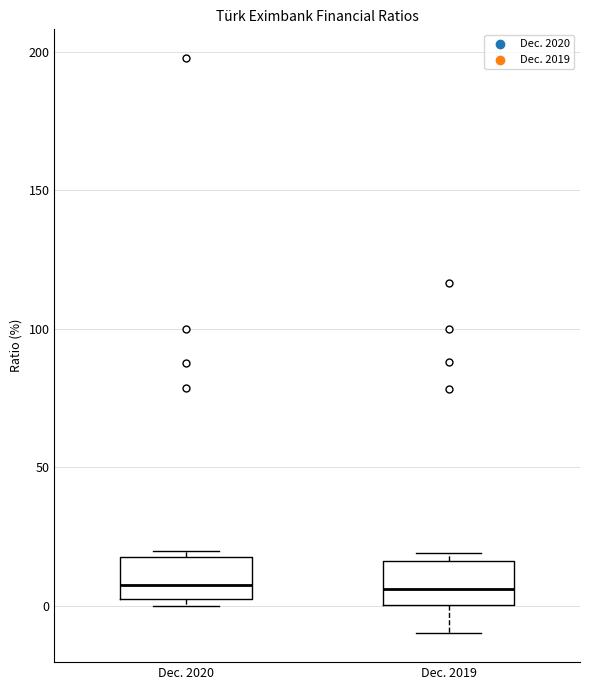

Where is the upper edge of the box for Dec. 2019 on the y-axis? The values are not printed on the chart, so give them approximately, as read against the axis.

15